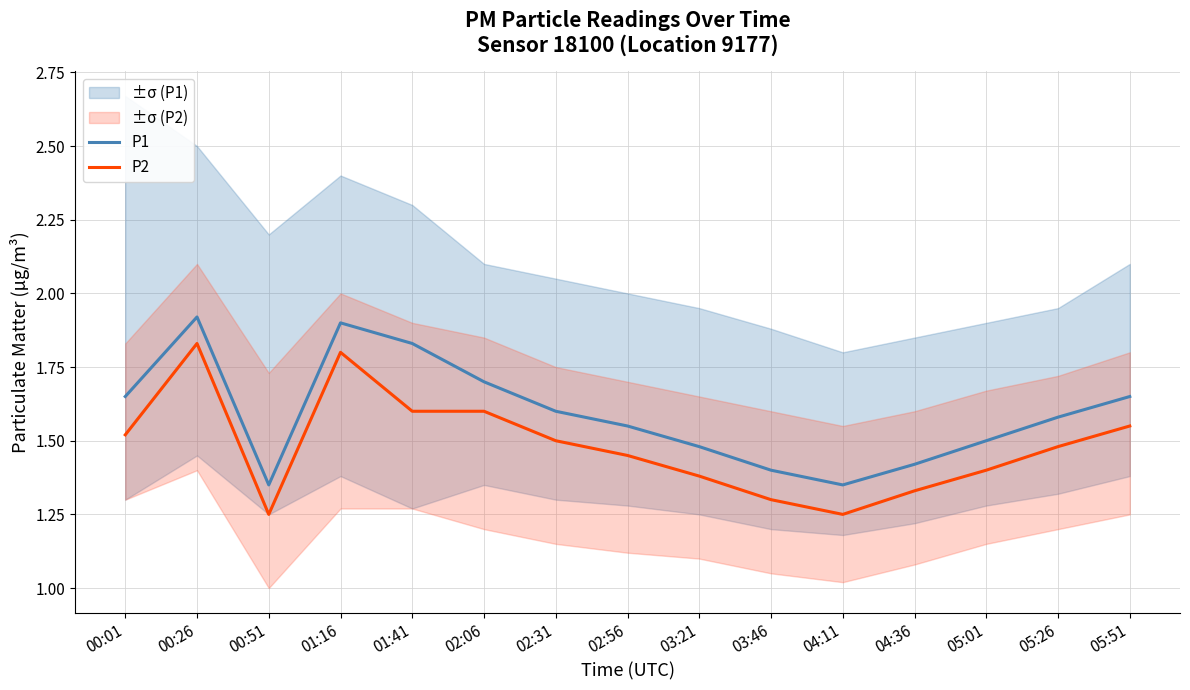

Reading right to left, what are all the values shown in this chart?

P1: 05:51=1.6	05:26=1.6	05:01=1.5	04:36=1.4	04:11=1.4	03:46=1.4	03:21=1.5	02:56=1.6	02:31=1.6	02:06=1.7	01:41=1.8	01:16=1.9	00:51=1.4	00:26=1.9	00:01=1.6
P2: 05:51=1.6	05:26=1.5	05:01=1.4	04:36=1.3	04:11=1.2	03:46=1.3	03:21=1.4	02:56=1.4	02:31=1.5	02:06=1.6	01:41=1.6	01:16=1.8	00:51=1.2	00:26=1.8	00:01=1.5